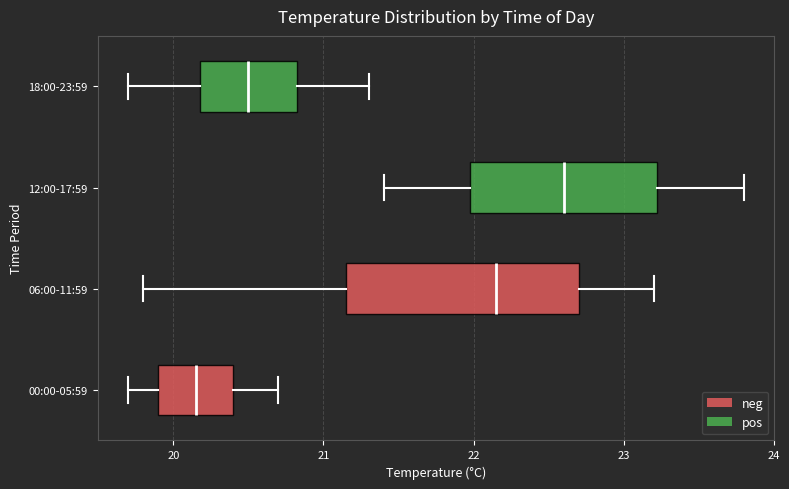

Which box's median line is the furthest to the right?

12:00-17:59